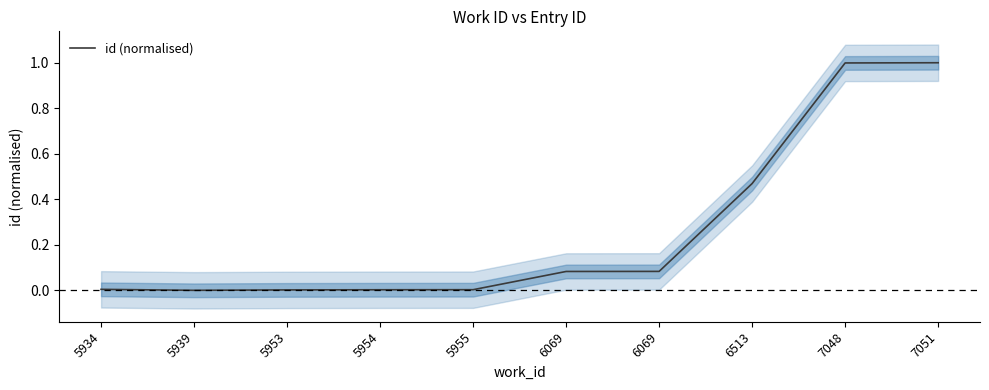

Read the value at 7048.

1.0